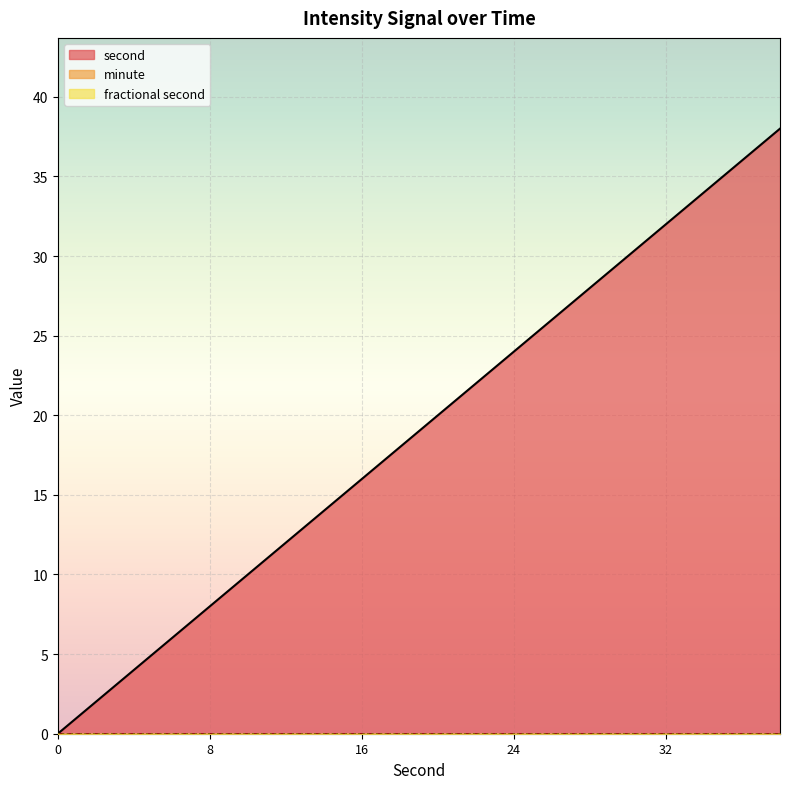

How many series are shown in this chart?

3